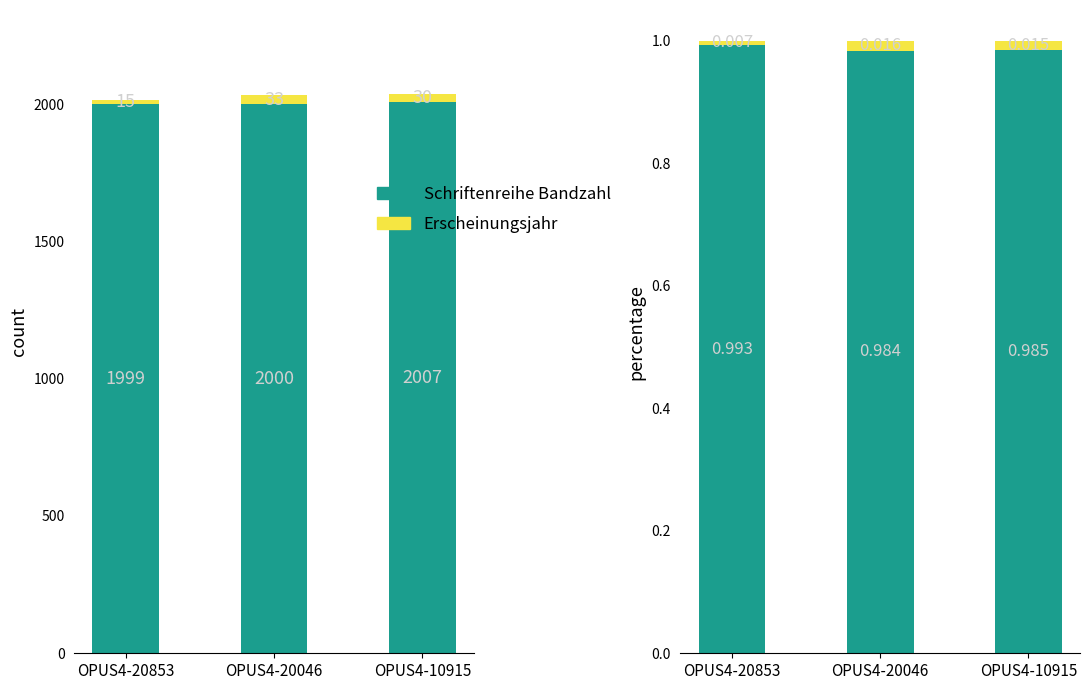

Between OPUS4-20046 and OPUS4-10915, which is larger?

OPUS4-10915